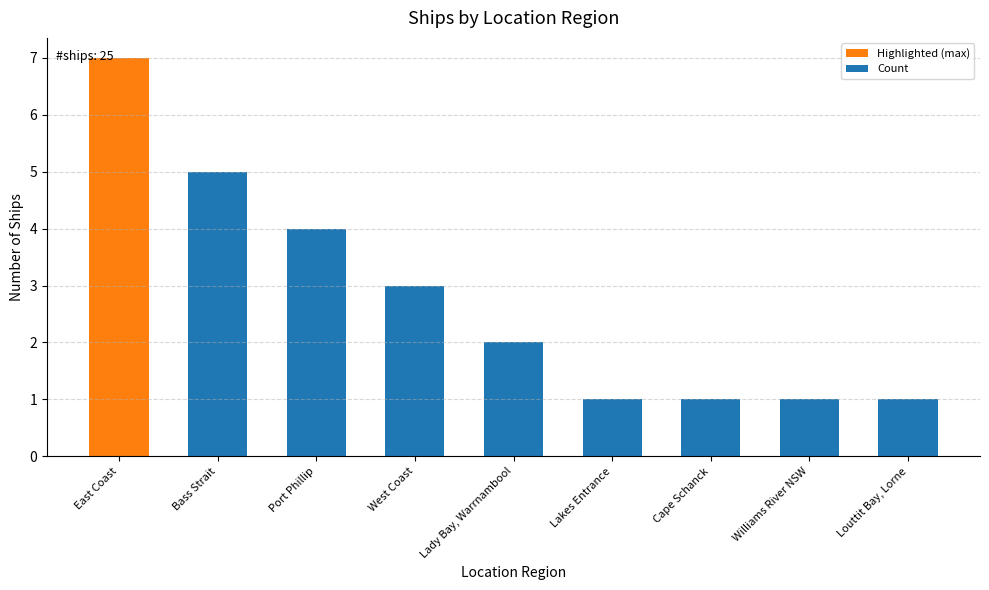

Approximately how many times larger is the value at West Coast compared to Cape Schanck?

3.0